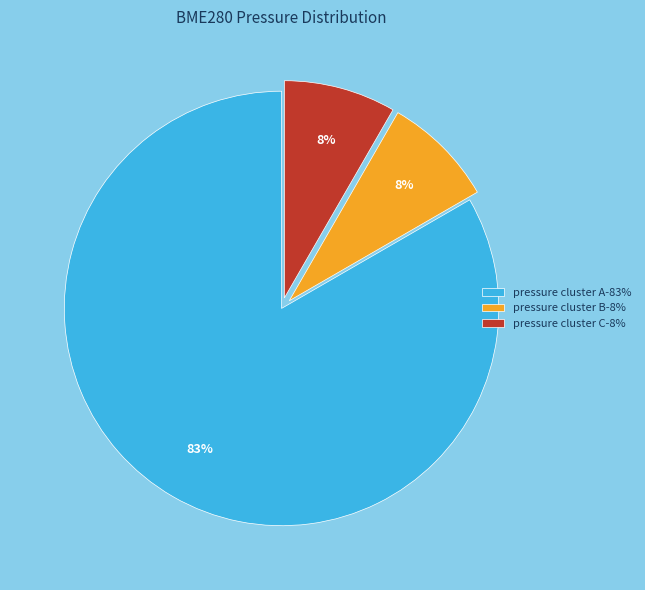

The pressure cluster B-8% slice represents 1% of the pie. True or false?

False